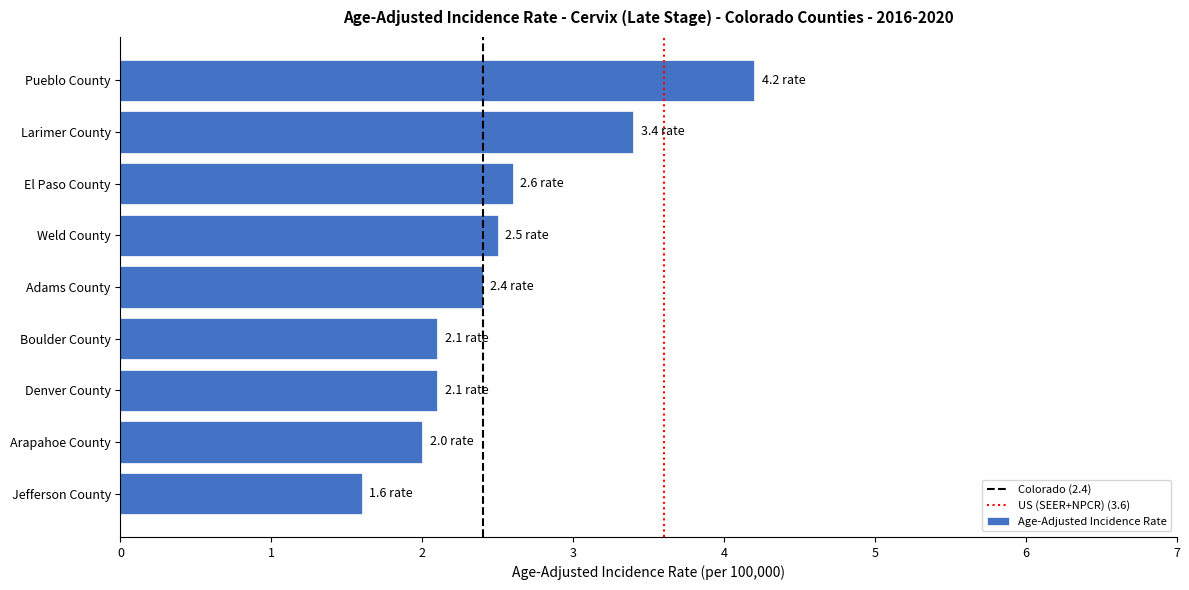

The chart shows a value of 2.4 at Adams County. True or false?

True